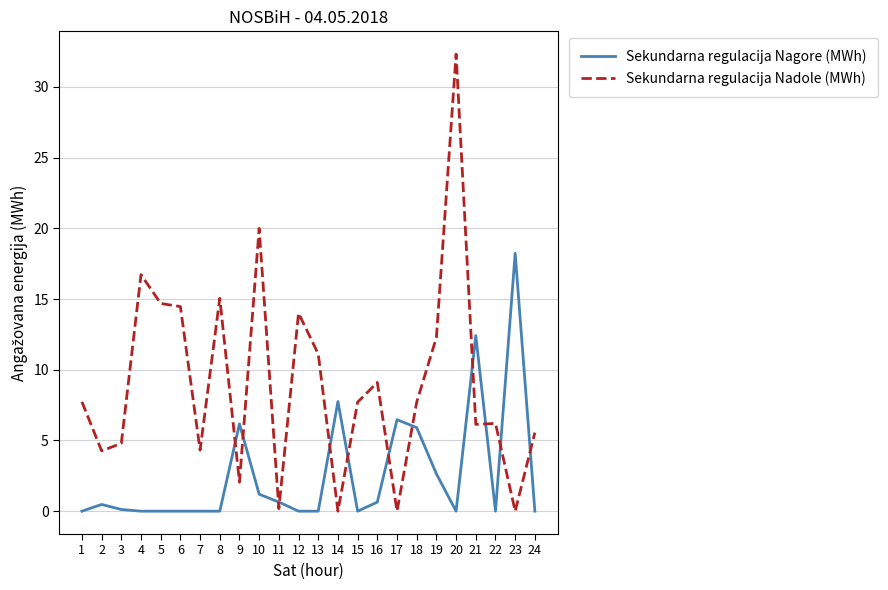

What is the sum of the Sekundarna regulacija Nagore (MWh) values at 9 and 12?

6.2